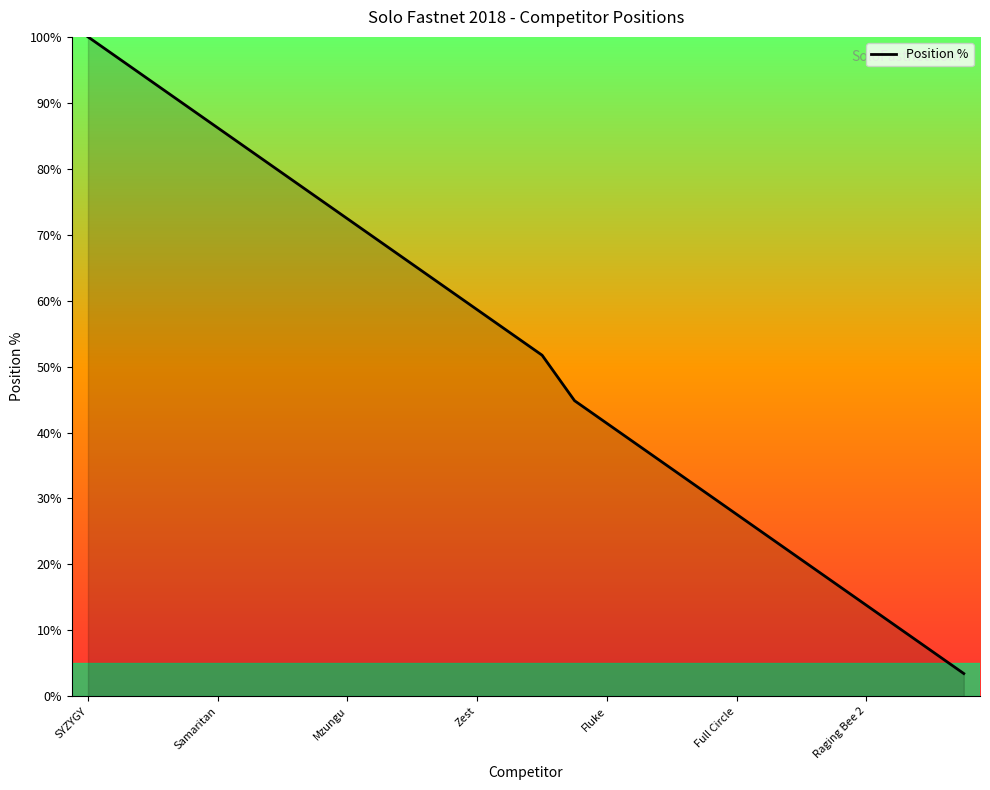

What is the maximum value shown in the chart?

100.0